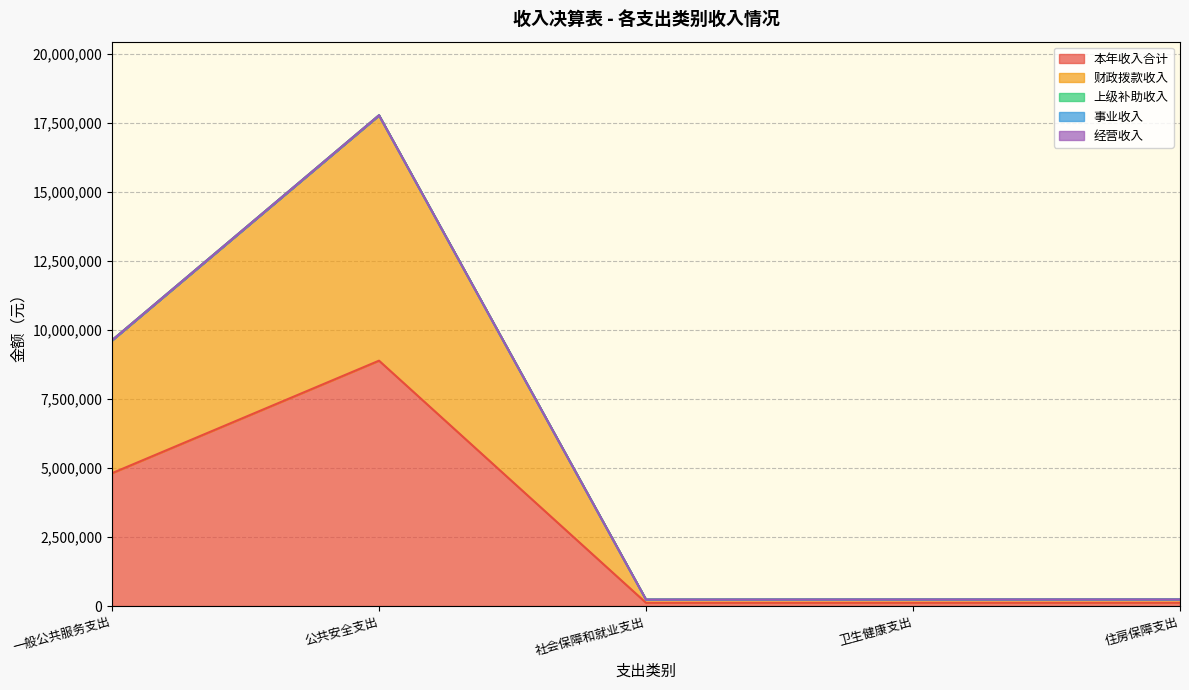

What is the maximum value shown in the chart?

8890095.7